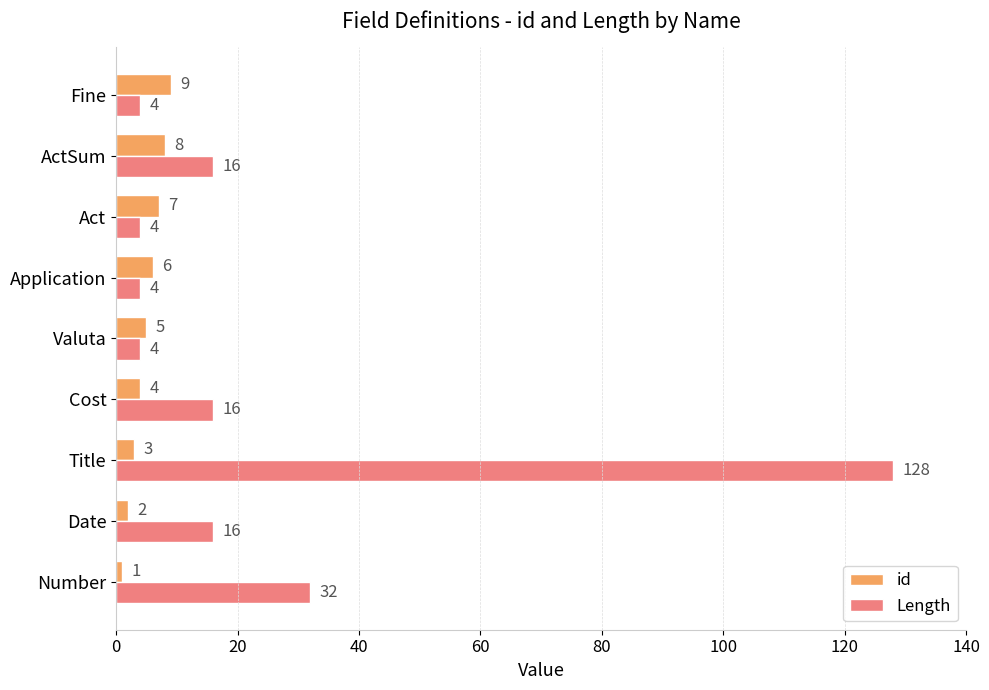

Count the id values in the range 3 to 7.

5